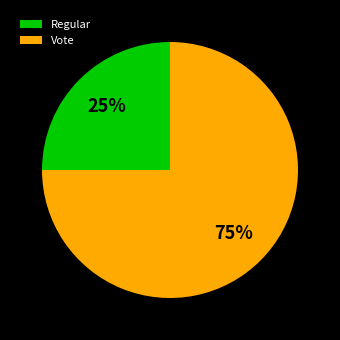

Rank the categories by value from lowest to highest.

Regular, Vote